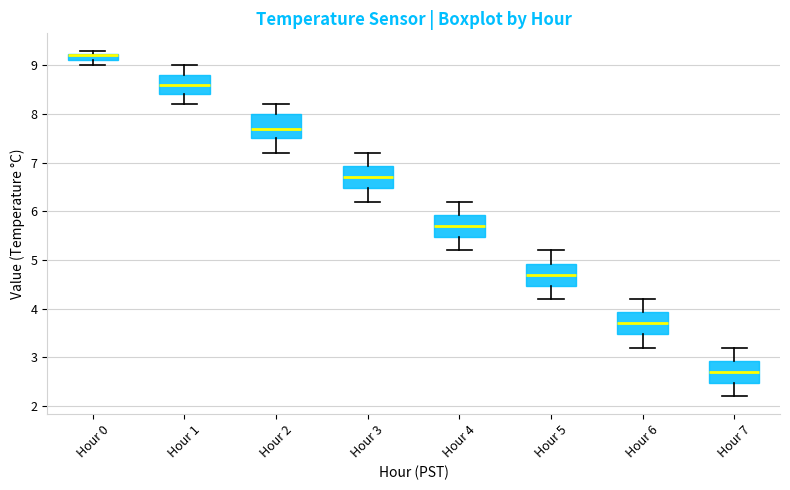

Where is the lower edge of the box for Hour 2 on the y-axis? The values are not printed on the chart, so give them approximately, as read against the axis.

7.5